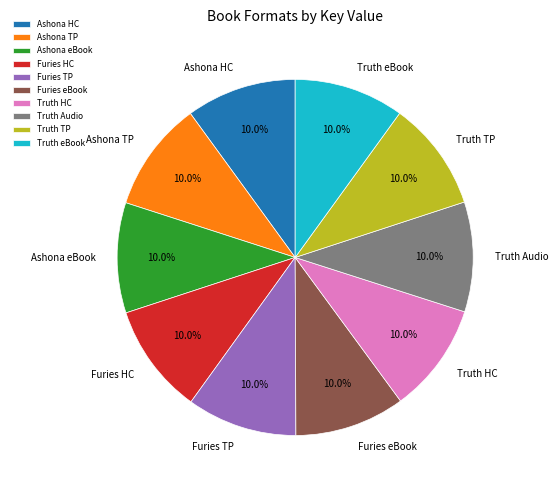

How much of the chart is everything except Furies TP?

90.0%